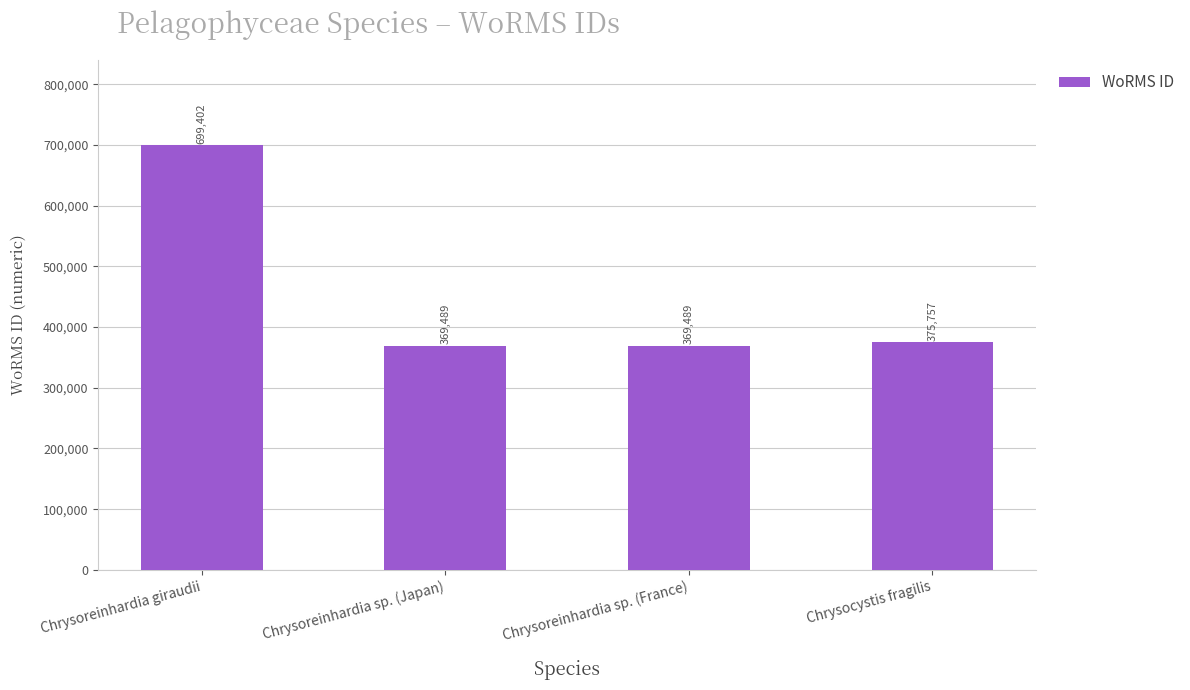

Reading left to right, extract all data points from this chart.

699402	369489	369489	375757